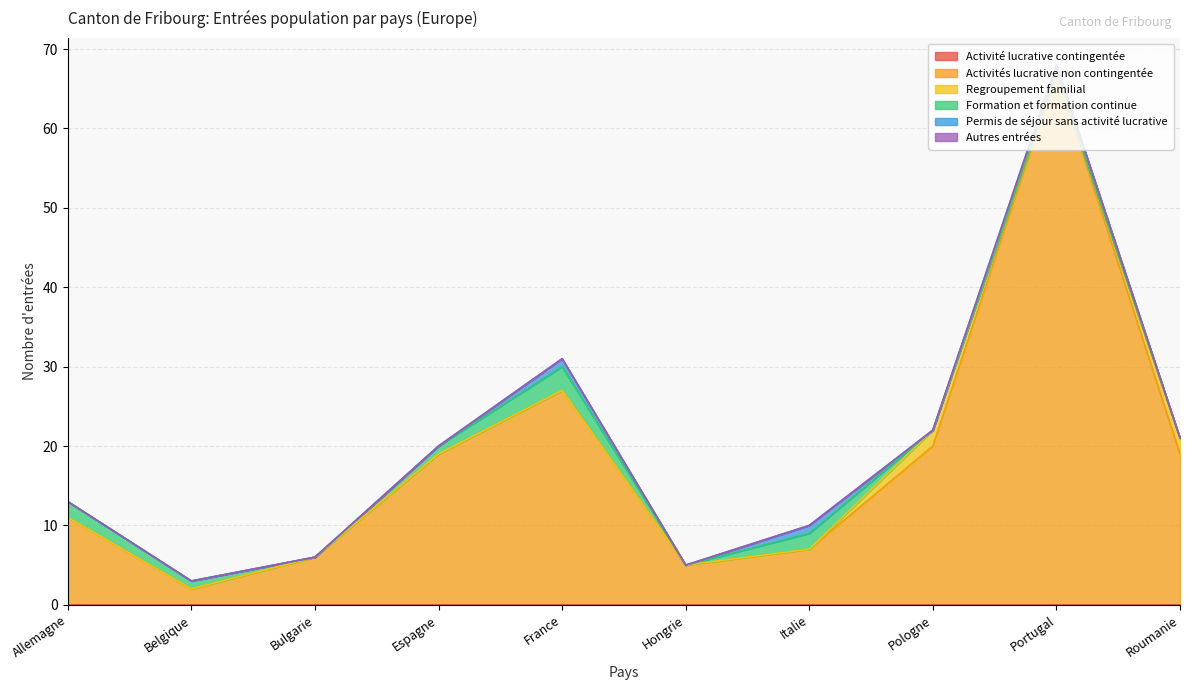

What is the difference between the maximum and minimum values in the Formation et formation continue series?

3